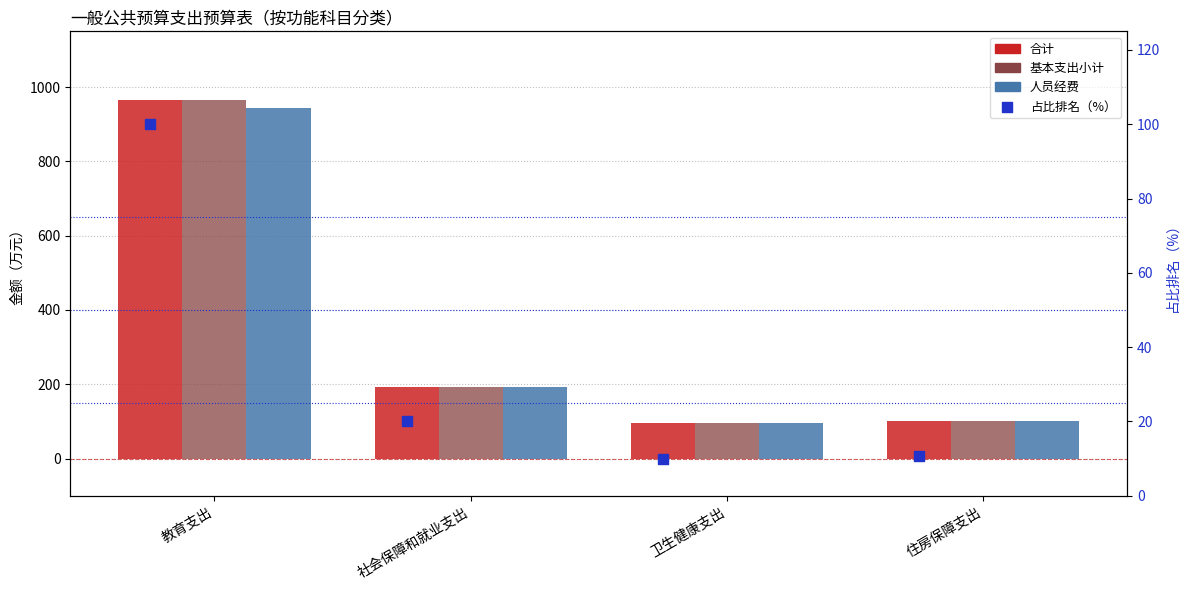

What is the total value across all series at 教育支出?

2975.6